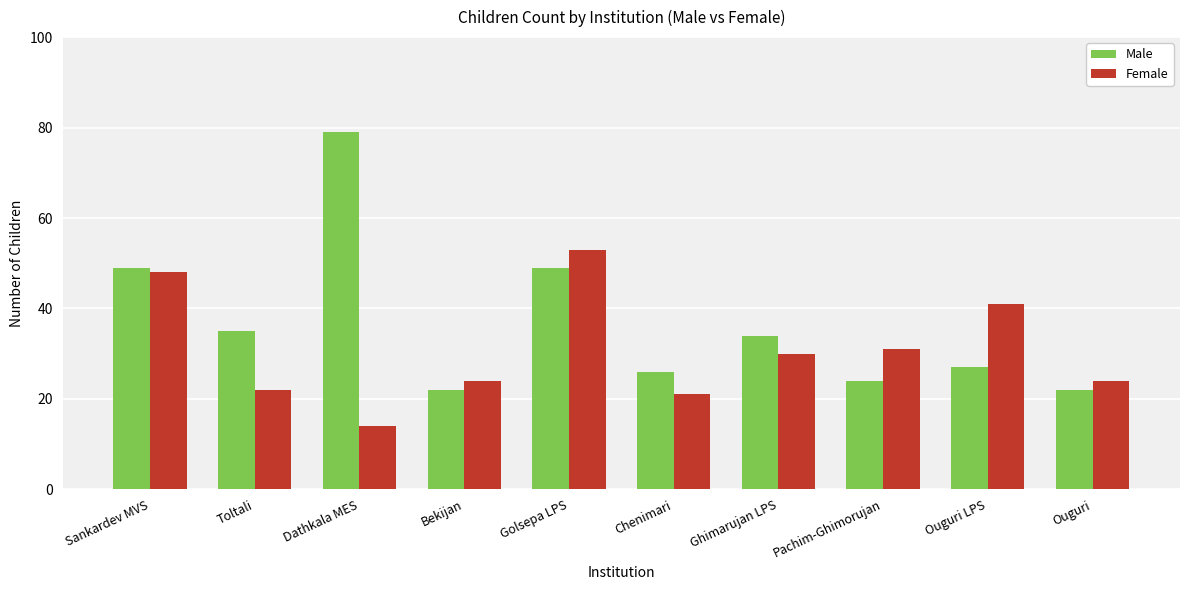

What is the label of the 5th bar from the left?

Golsepa LPS